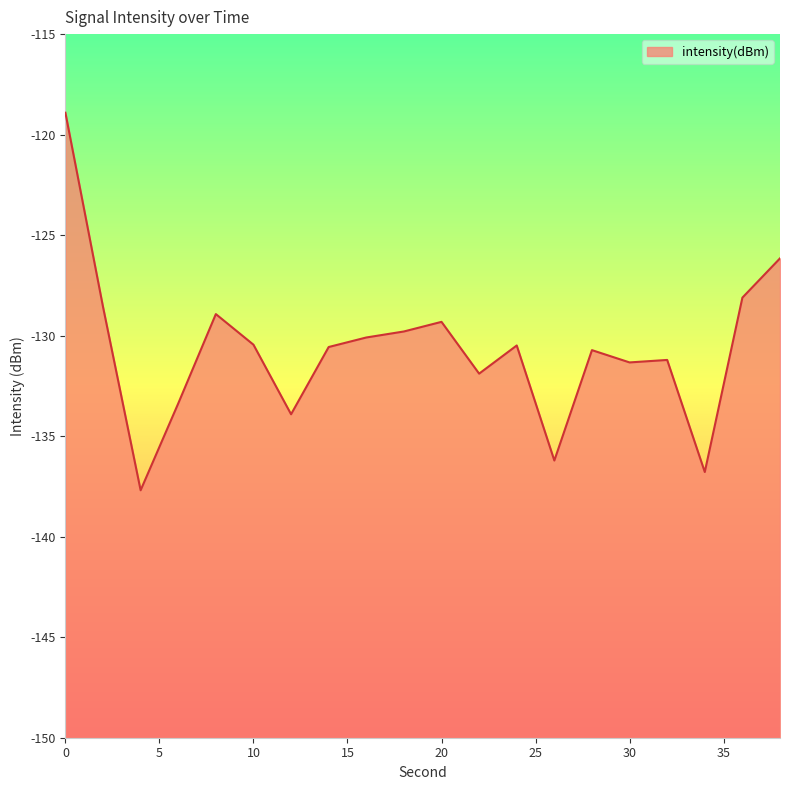

Where is the first local minimum?

4